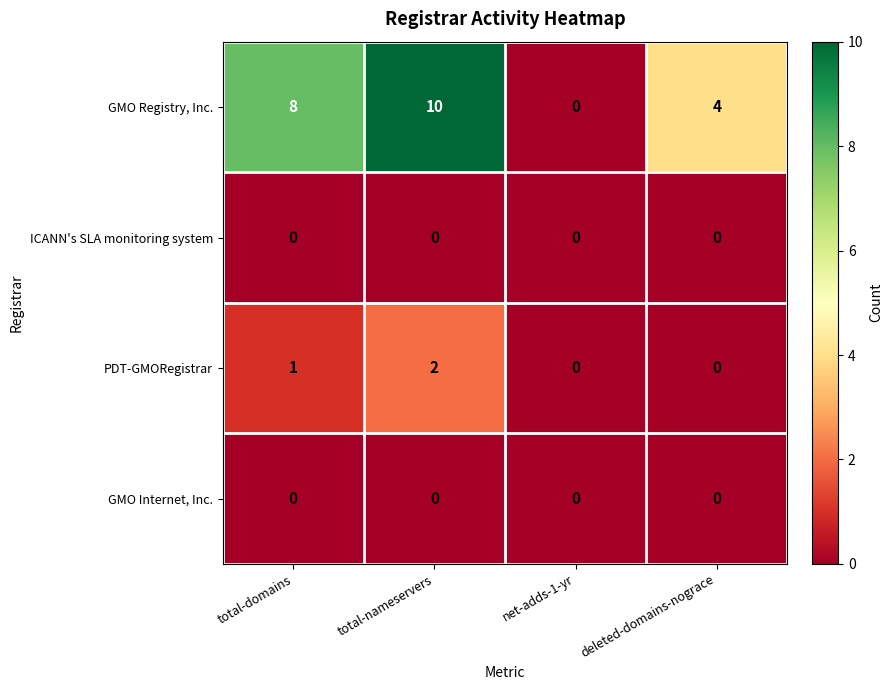

Reading right to left, what are all the values shown in this chart?

GMO Registry, Inc.: 4	0	10	8
ICANN's SLA monitoring system: 0	0	0	0
PDT-GMORegistrar: 0	0	2	1
GMO Internet, Inc.: 0	0	0	0